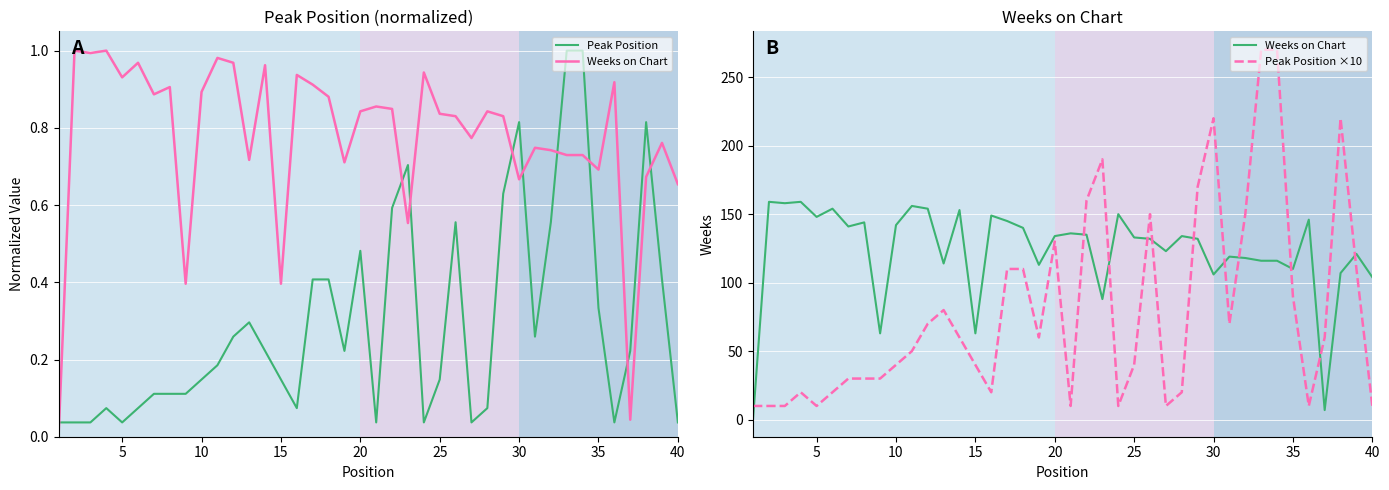

What is the maximum value shown in the chart?

270.0